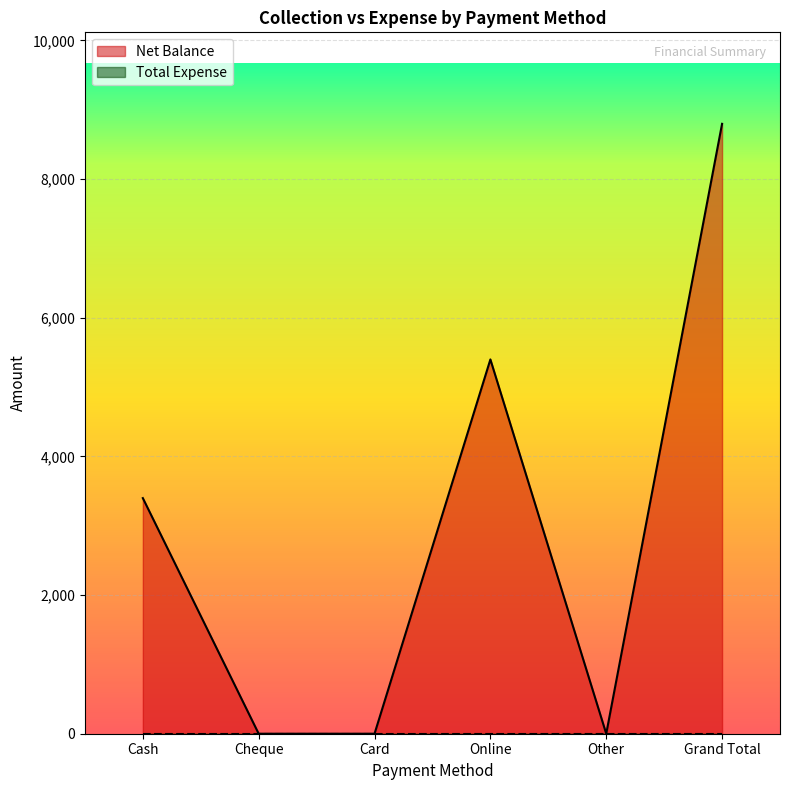

How many values exceed 3398?

2